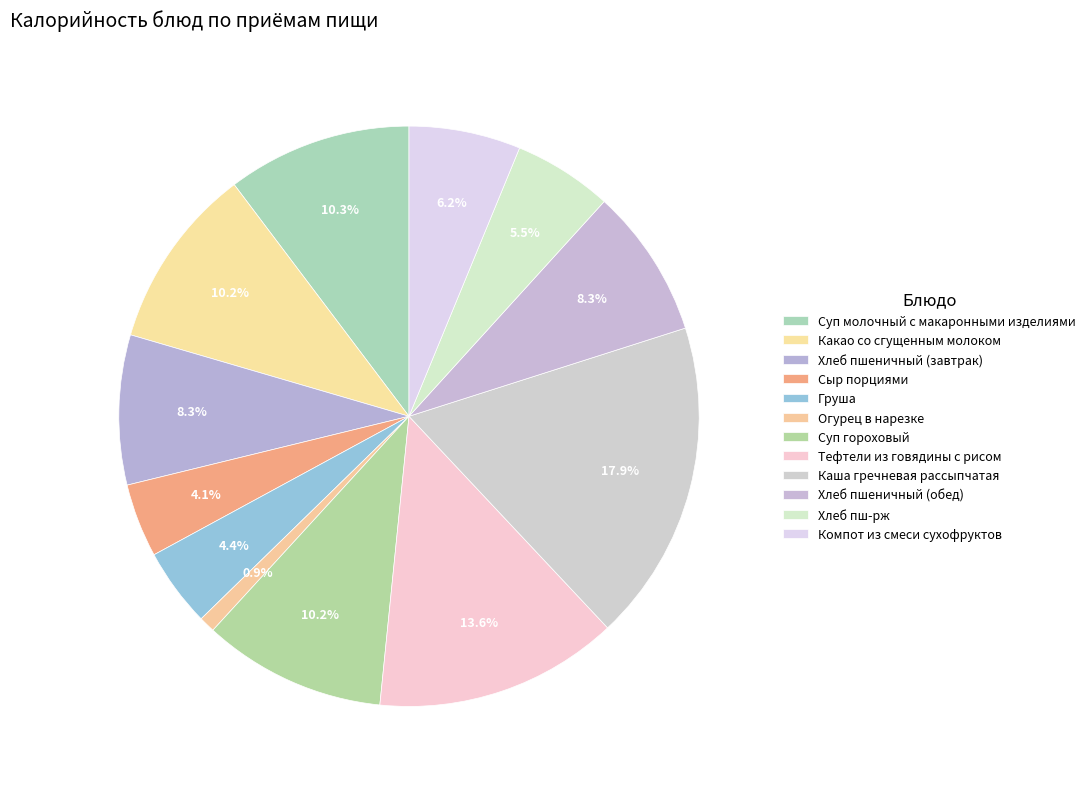

To the nearest percent, what is the combined percentage of Какао со сгущенным молоком and Хлеб пшеничный (завтрак)?

19%